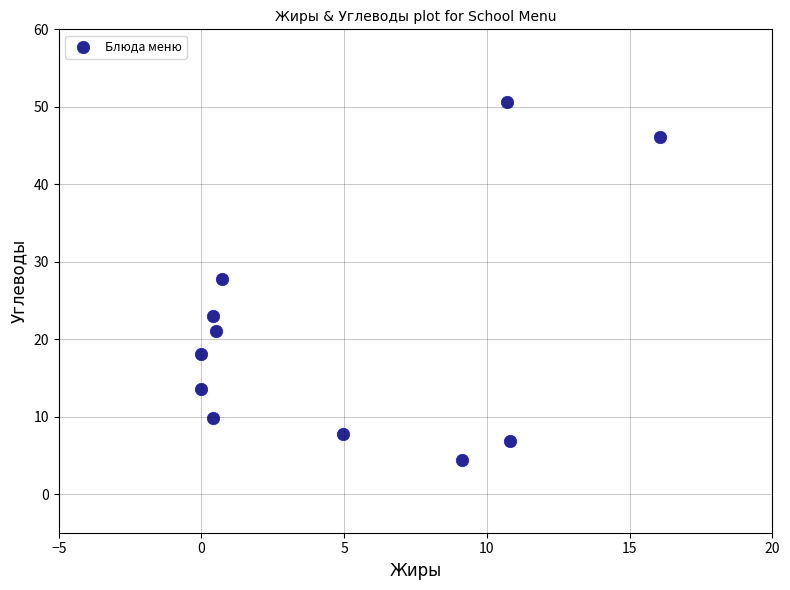

What Y value in the scatter plot is closest to 27?

27.8